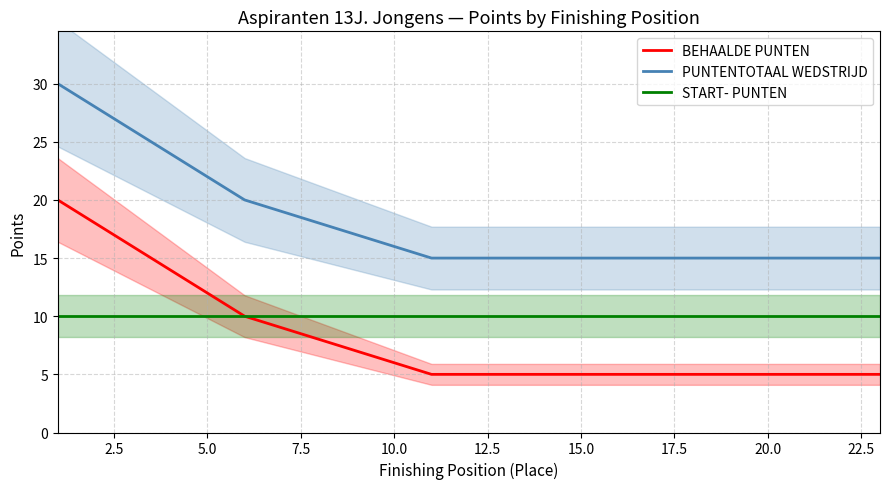

True or false: START- PUNTEN has a value of 10 at 5.0.

True